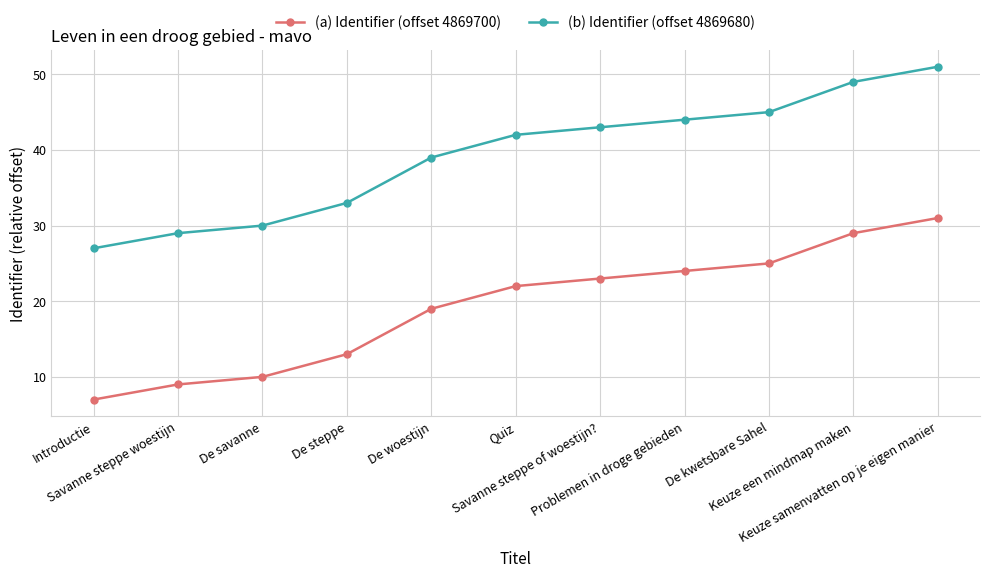

Which category has the lowest value in the (b) Identifier (offset 4869680) series?

Introductie